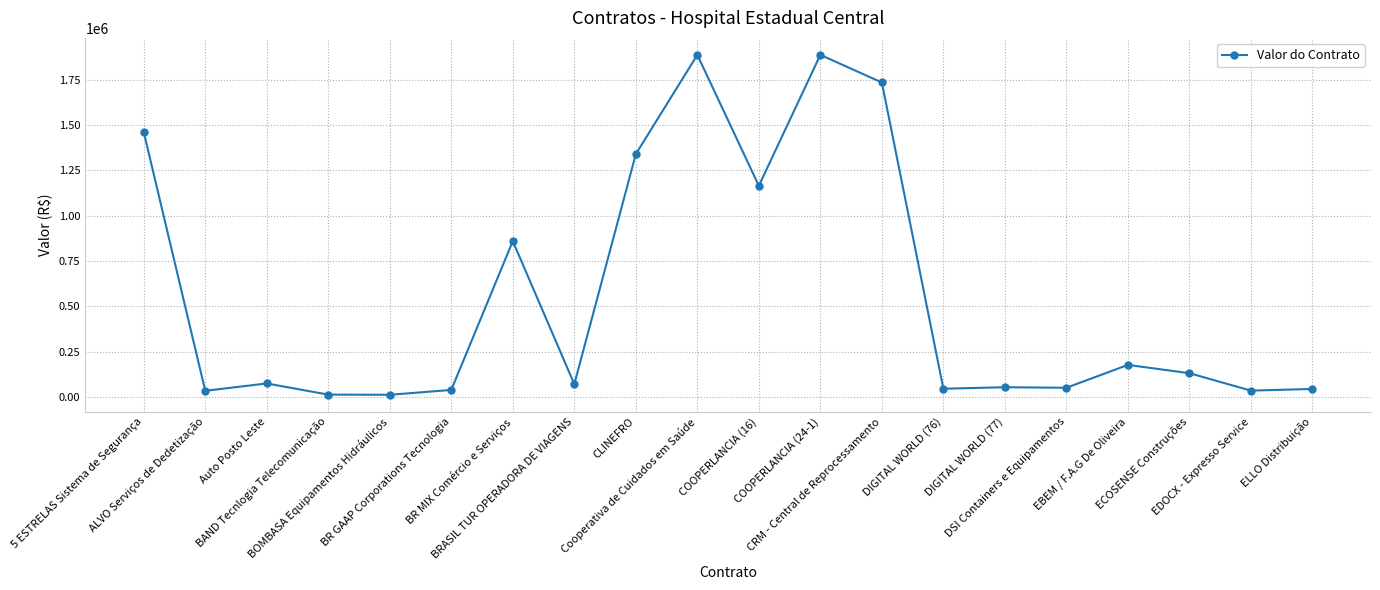

At which label is the value closest to 948944?

BR MIX Comércio e Serviços